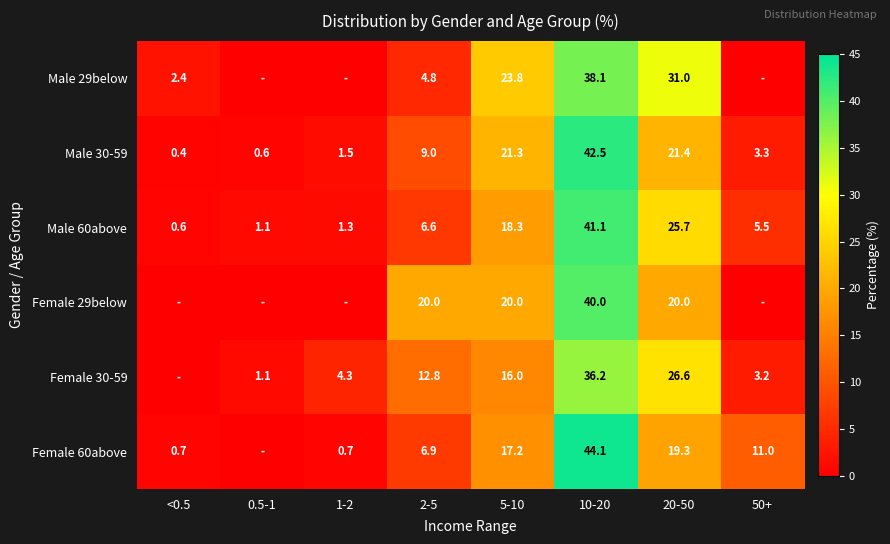

What is the total value across all series at 2-5?

60.1